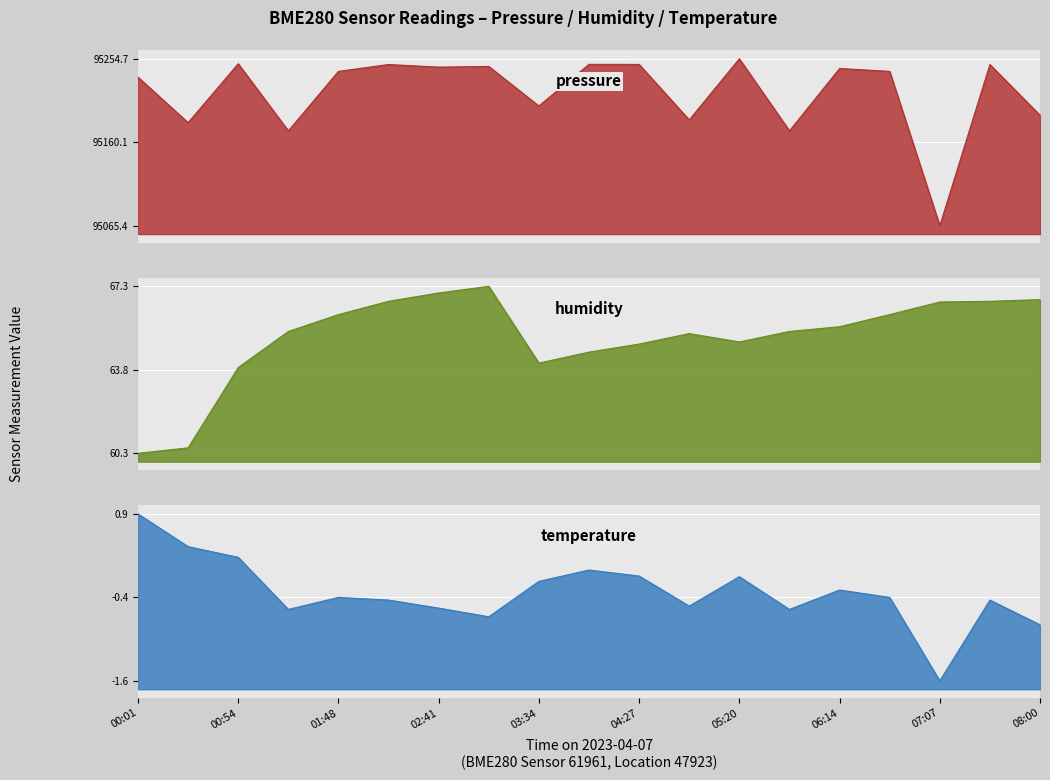

Between 02:14 and 03:08, which is larger?

02:14